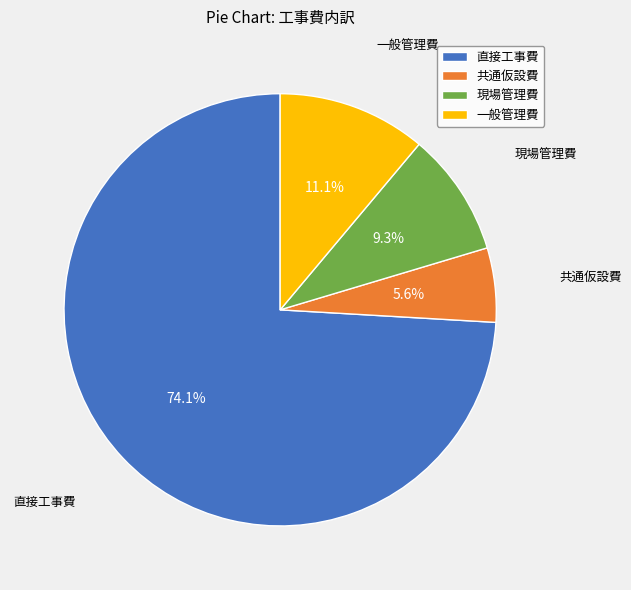

What is the ratio of the value at 現場管理費 to the value at 直接工事費?

0.1